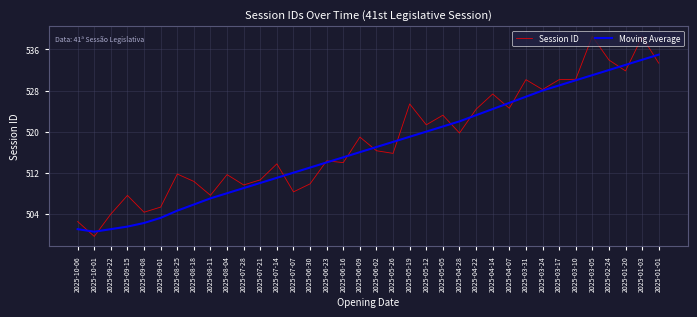

What is the spread (max minus min) of values at 2025-06-23?

0.3